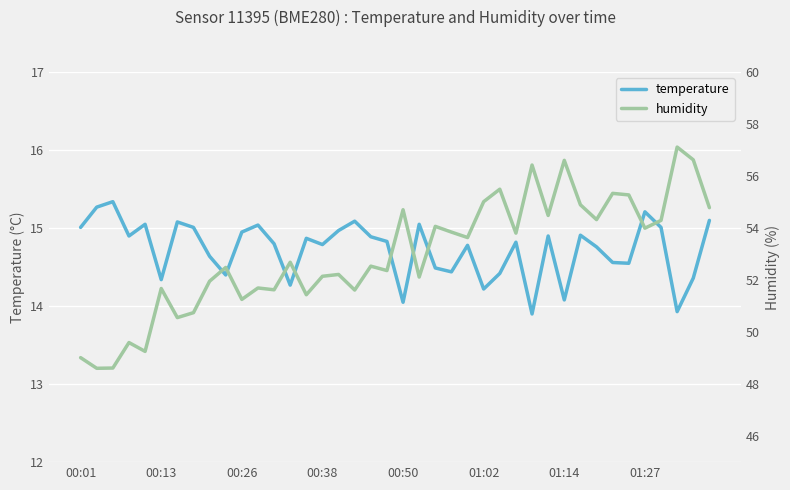

True or false: temperature and humidity cross at least once.

False